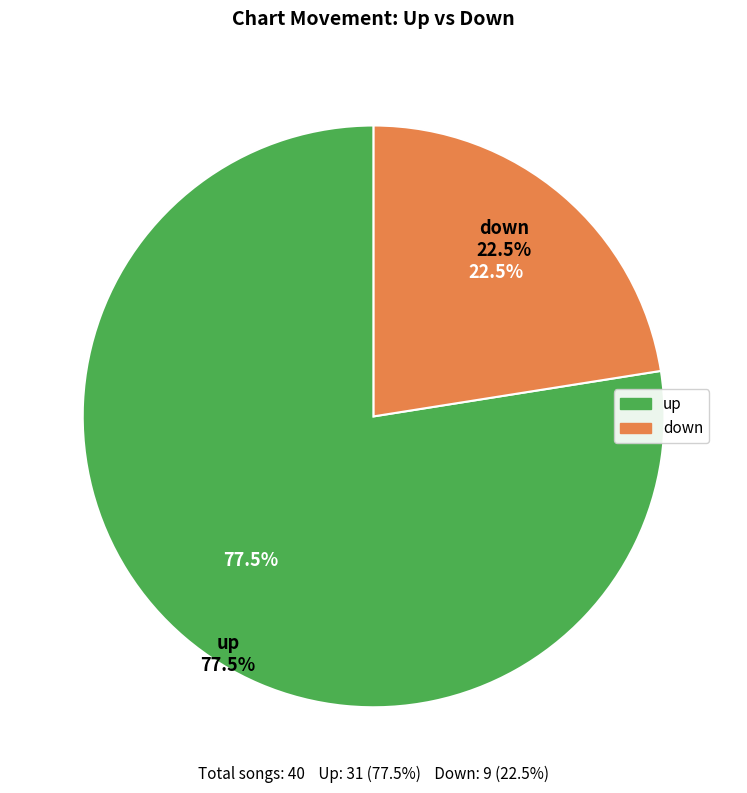

What is the majority slice?

up